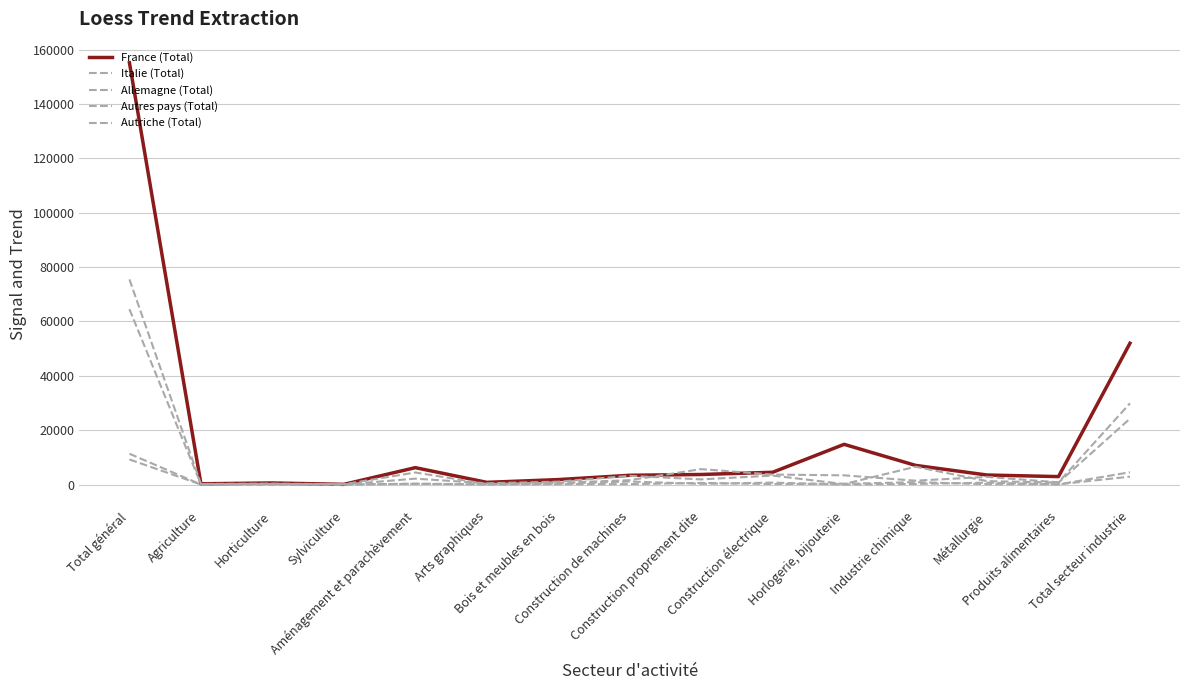

What is the total value across all series at Agriculture?

661